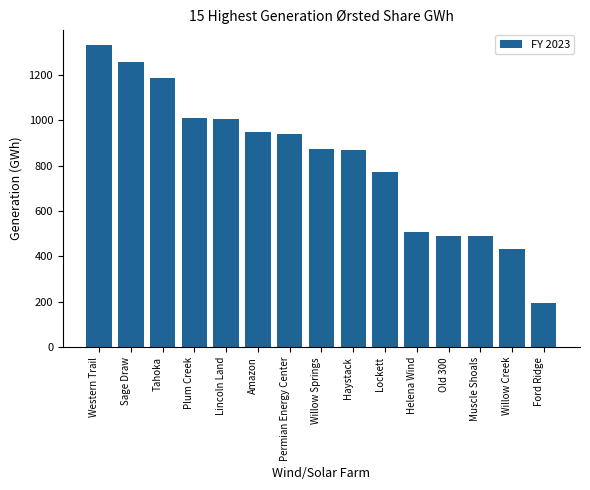

Between Old 300 and Willow Springs, which is larger?

Willow Springs